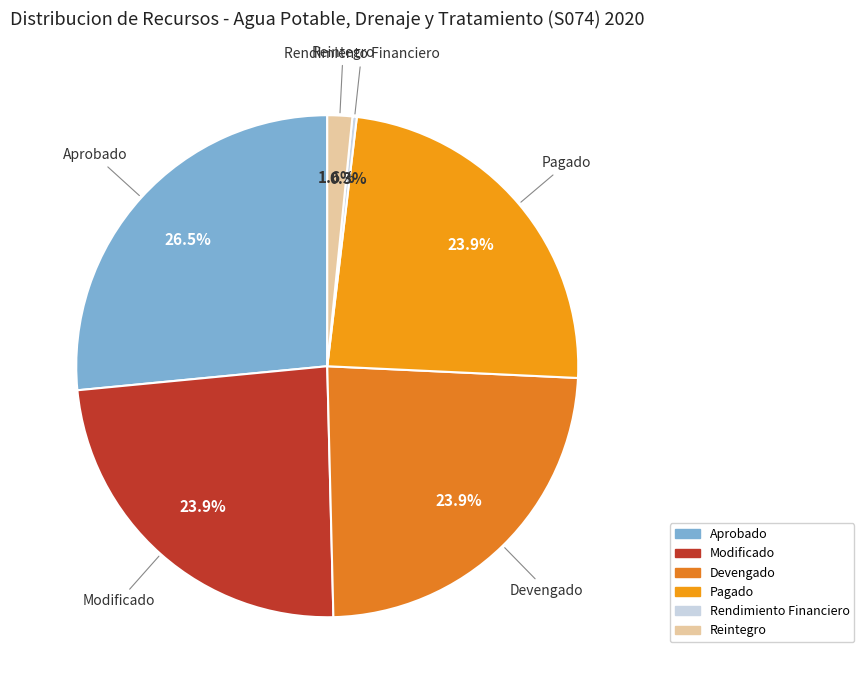

How much of the chart is everything except Reintegro?

98.4%